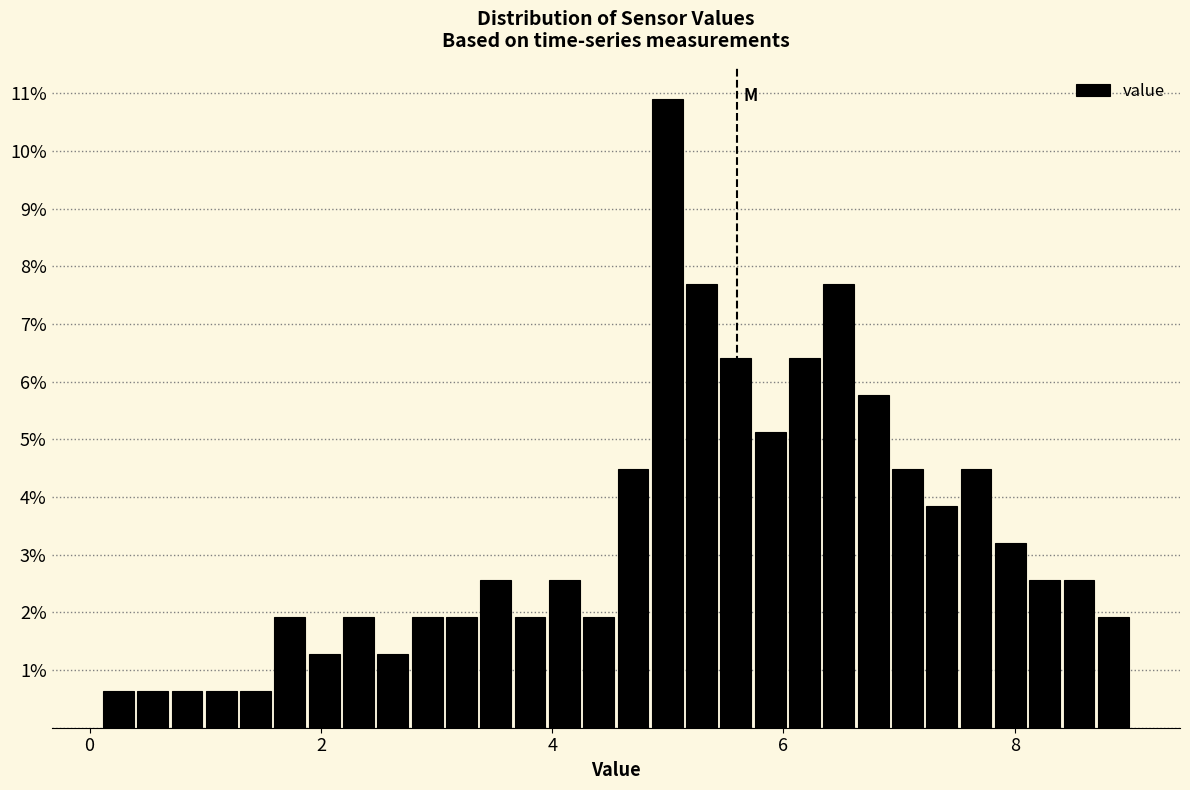

Read against the x-axis, roughly where is the centre of the tallest bar?

5.0